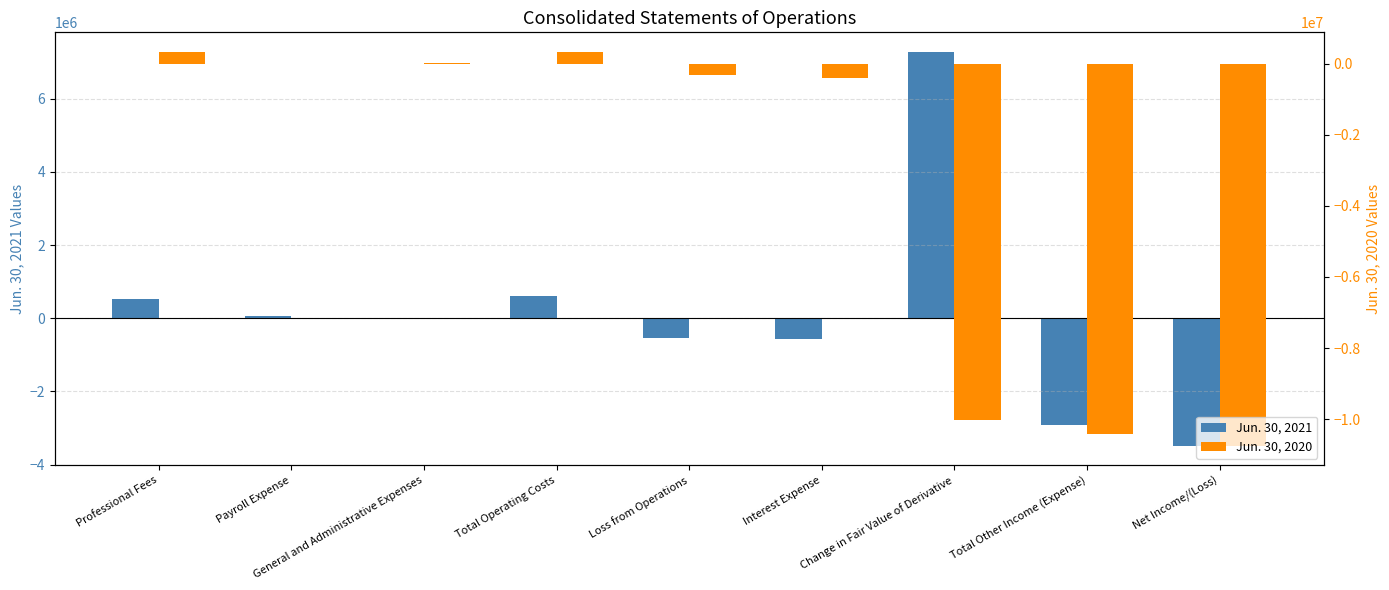

Between Professional Fees and Change in Fair Value of Derivative, which is larger?

Change in Fair Value of Derivative